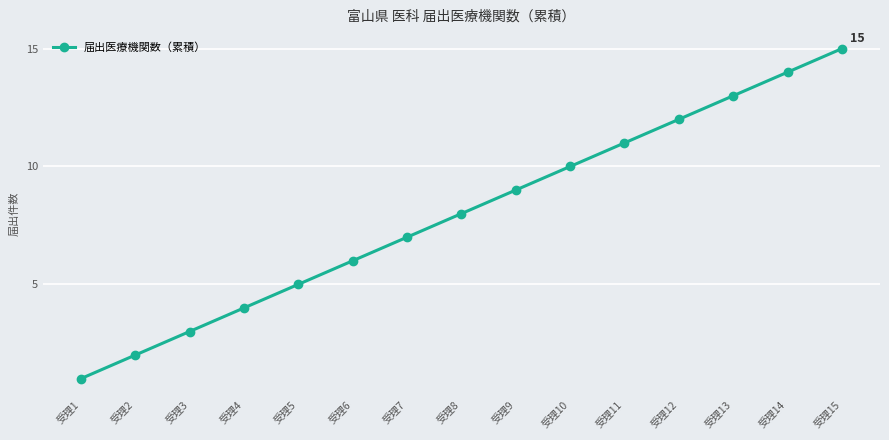

Rank the categories by value from highest to lowest.

受理15, 受理14, 受理13, 受理12, 受理11, 受理10, 受理9, 受理8, 受理7, 受理6, 受理5, 受理4, 受理3, 受理2, 受理1